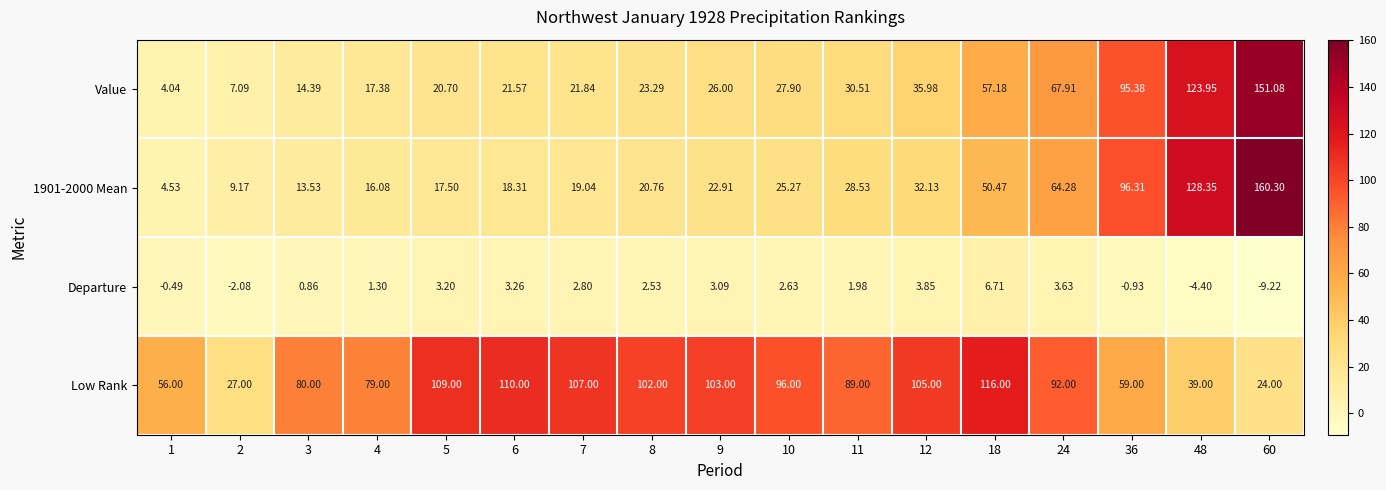

Between 8 and 11, which series saw the biggest shift?

Low Rank